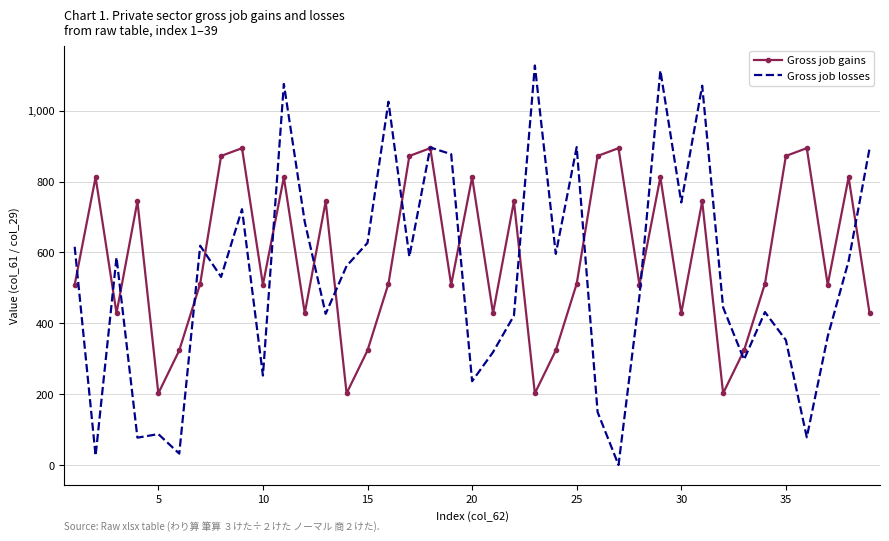

Which series has the largest total across all categories?

Gross job gains